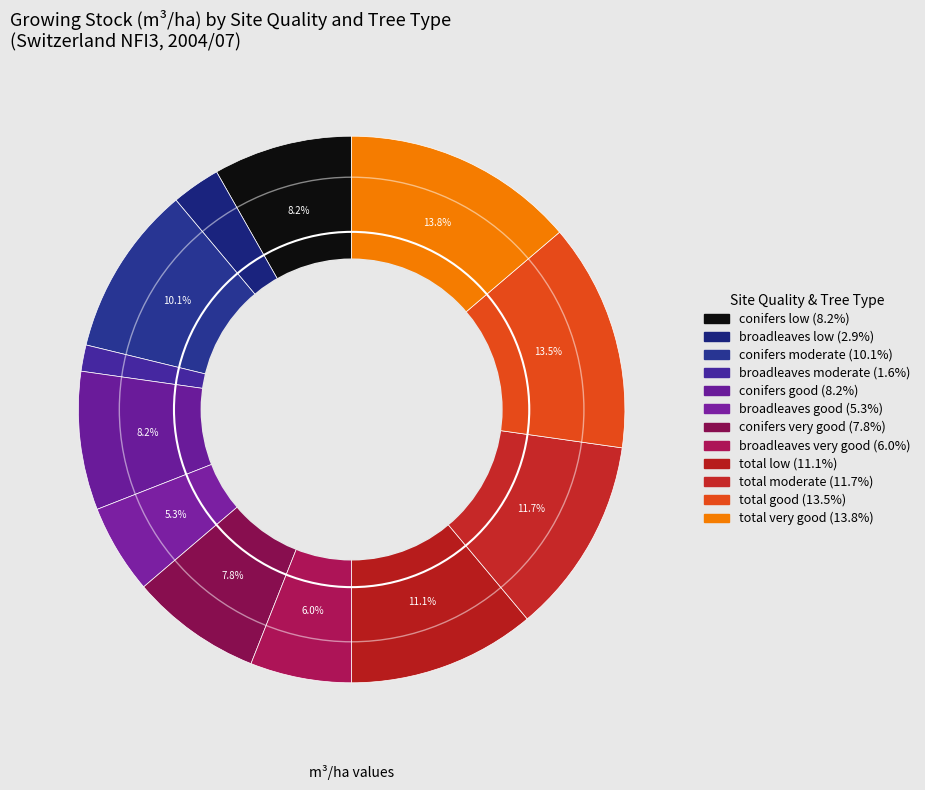

How many slices are in this pie chart?

12